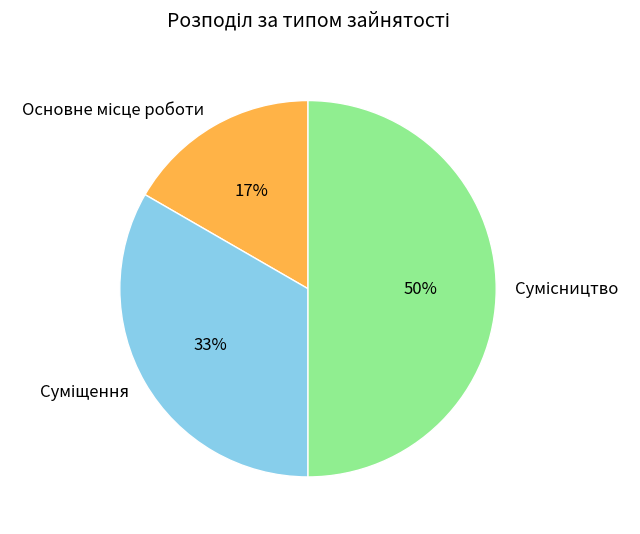

To the nearest percent, what is the difference between the largest and smallest slice percentages?

33%